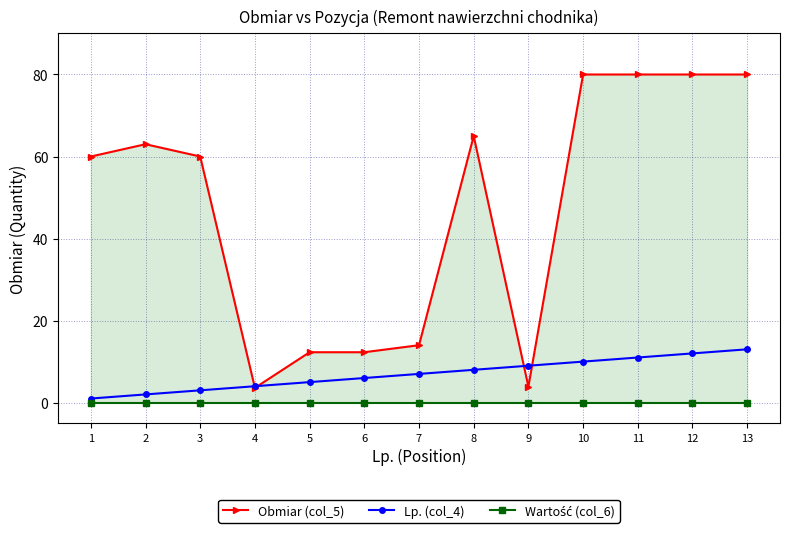

The value of Lp. (col_4) at 1 is 1.0. True or false?

True